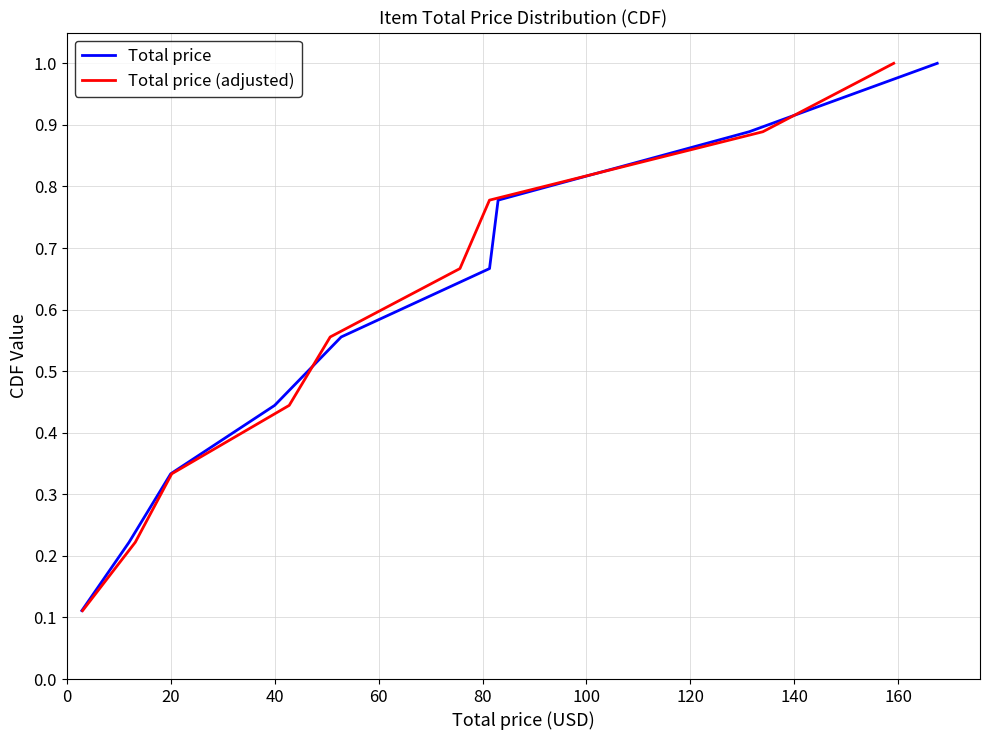

At 120, list the series in order from largest to smallest.

Total price, Total price (adjusted)